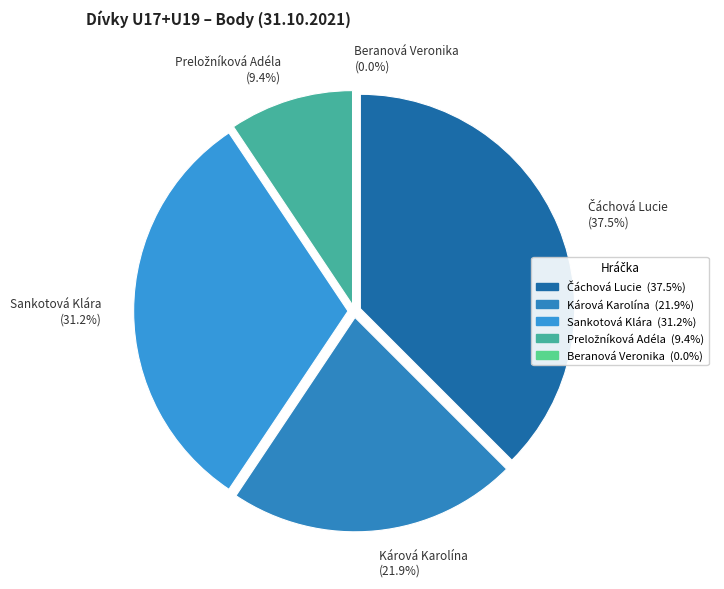

To the nearest percent, what is the difference between the Kárová Karolína and Čáchová Lucie slice percentages?

16%